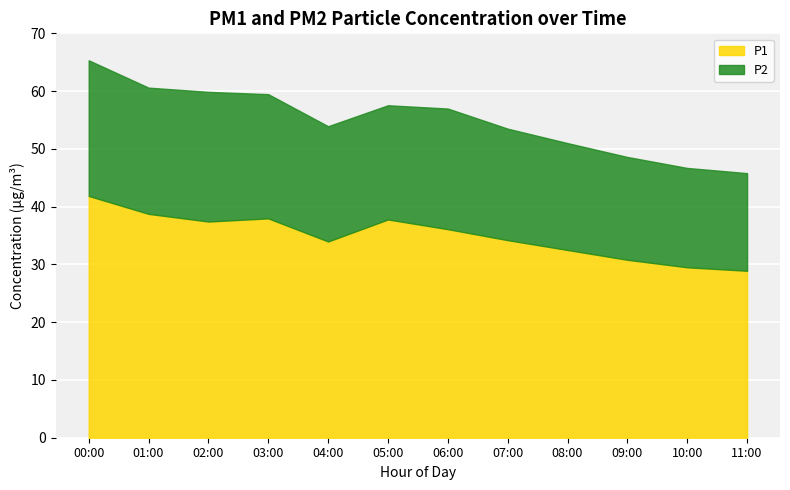

The value of P2 at 10:00 is 17.2. True or false?

True